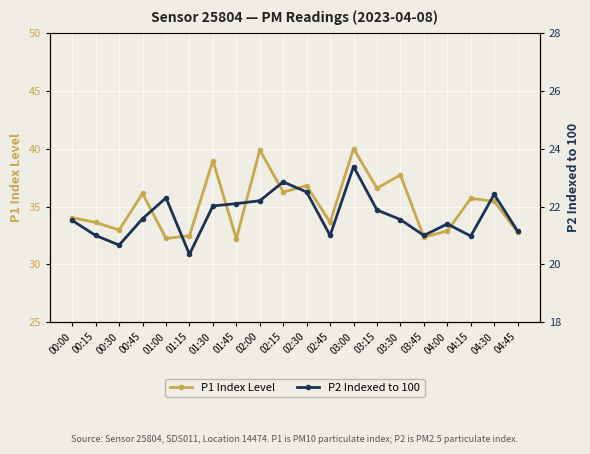

What is the greatest value displayed?

40.0